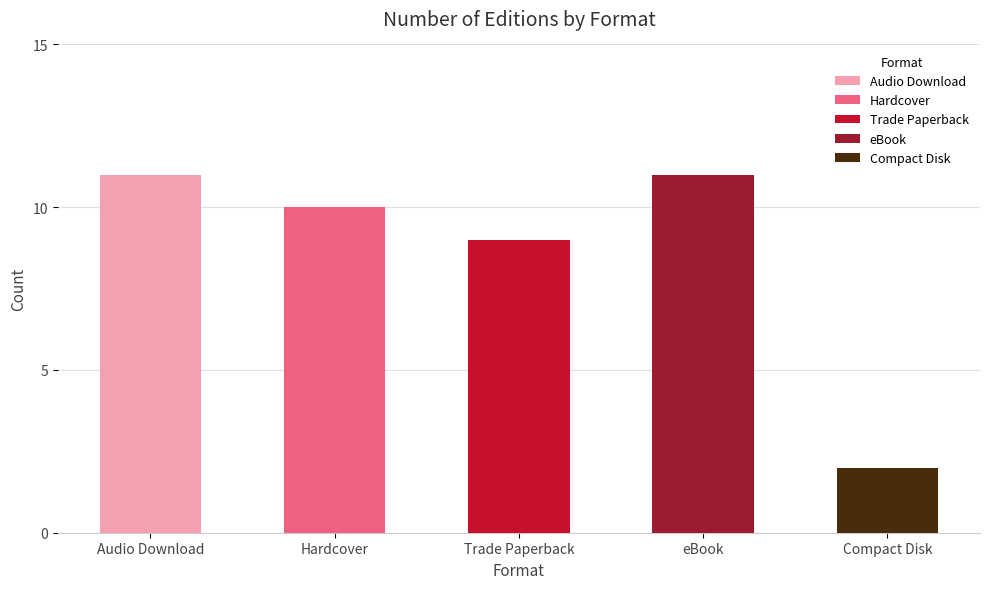

Is it true that the value at Compact Disk is 3?

False